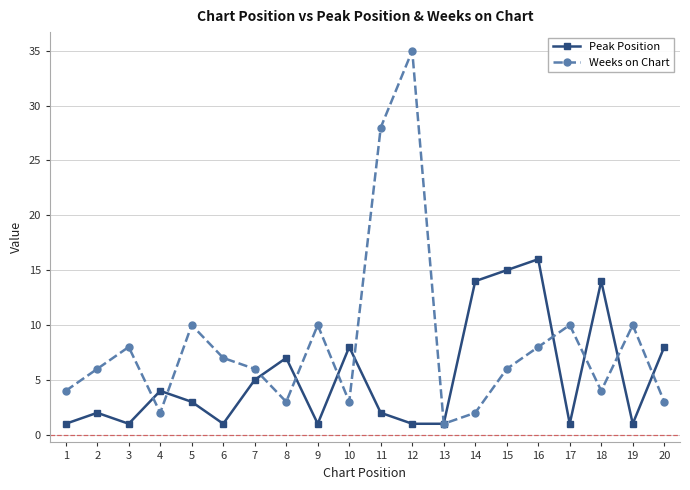

Reading left to right, list all the values displayed in this chart.

Peak Position: 1=1	2=2	3=1	4=4	5=3	6=1	7=5	8=7	9=1	10=8	11=2	12=1	13=1	14=14	15=15	16=16	17=1	18=14	19=1	20=8
Weeks on Chart: 1=4	2=6	3=8	4=2	5=10	6=7	7=6	8=3	9=10	10=3	11=28	12=35	13=1	14=2	15=6	16=8	17=10	18=4	19=10	20=3